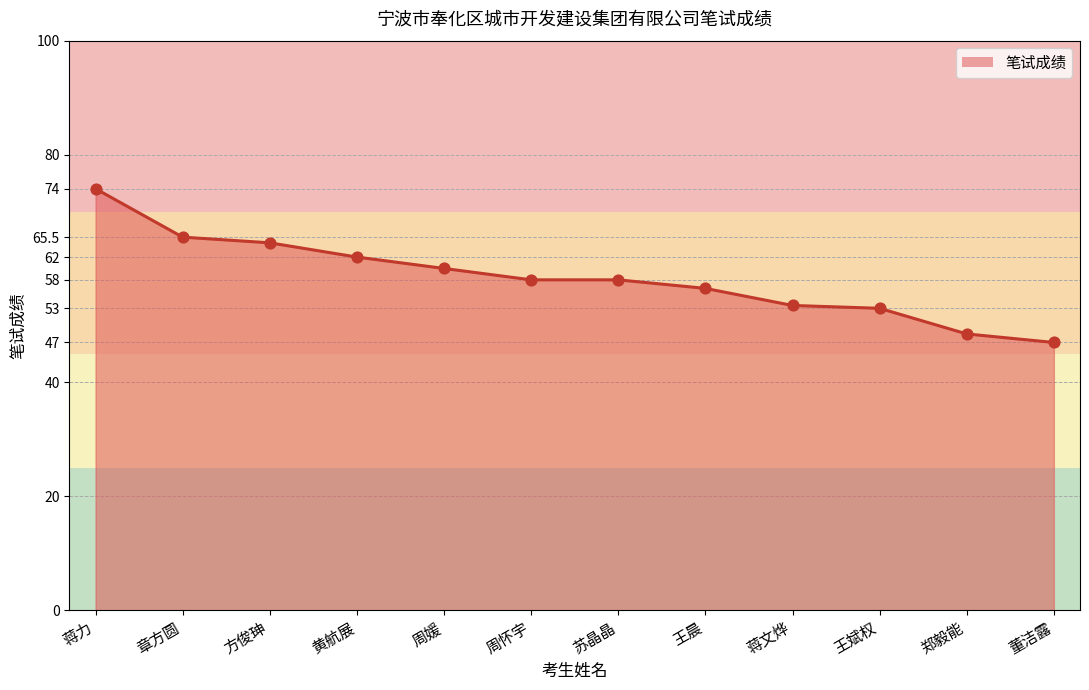

What is the change in value from 周怀宇 to 王晨?

-1.5